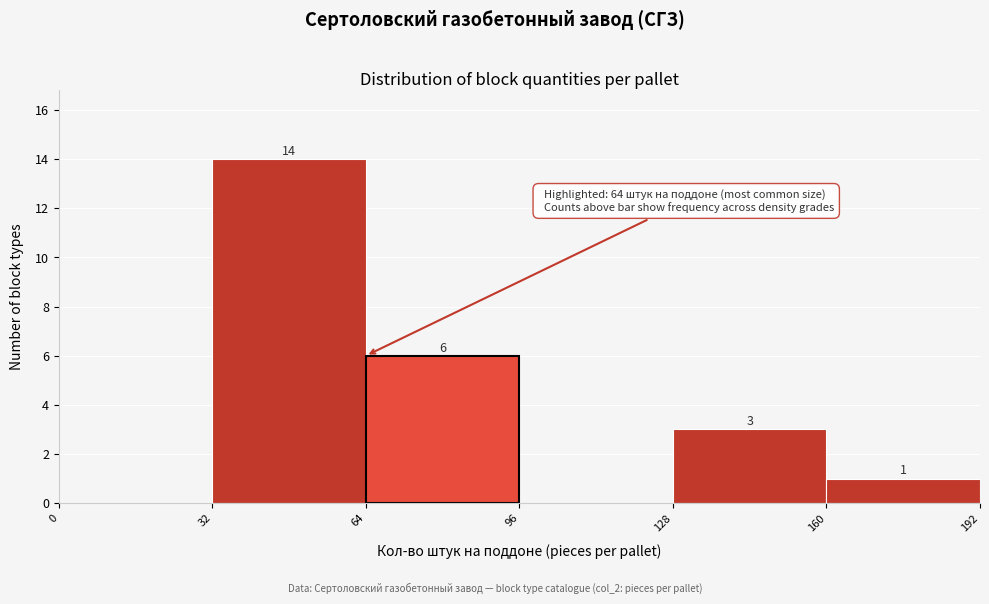

Over which range of the x-axis is the bar tallest?

32 to 64